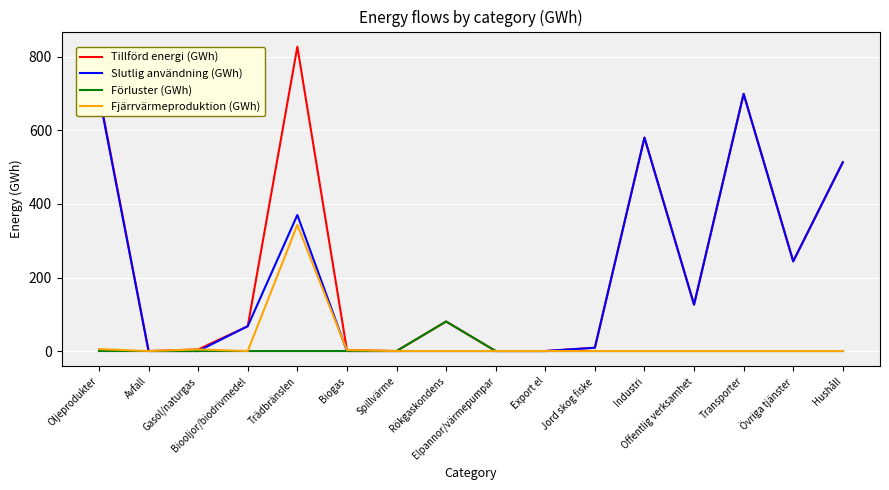

Which series has the widest spread of values?

Tillförd energi (GWh)